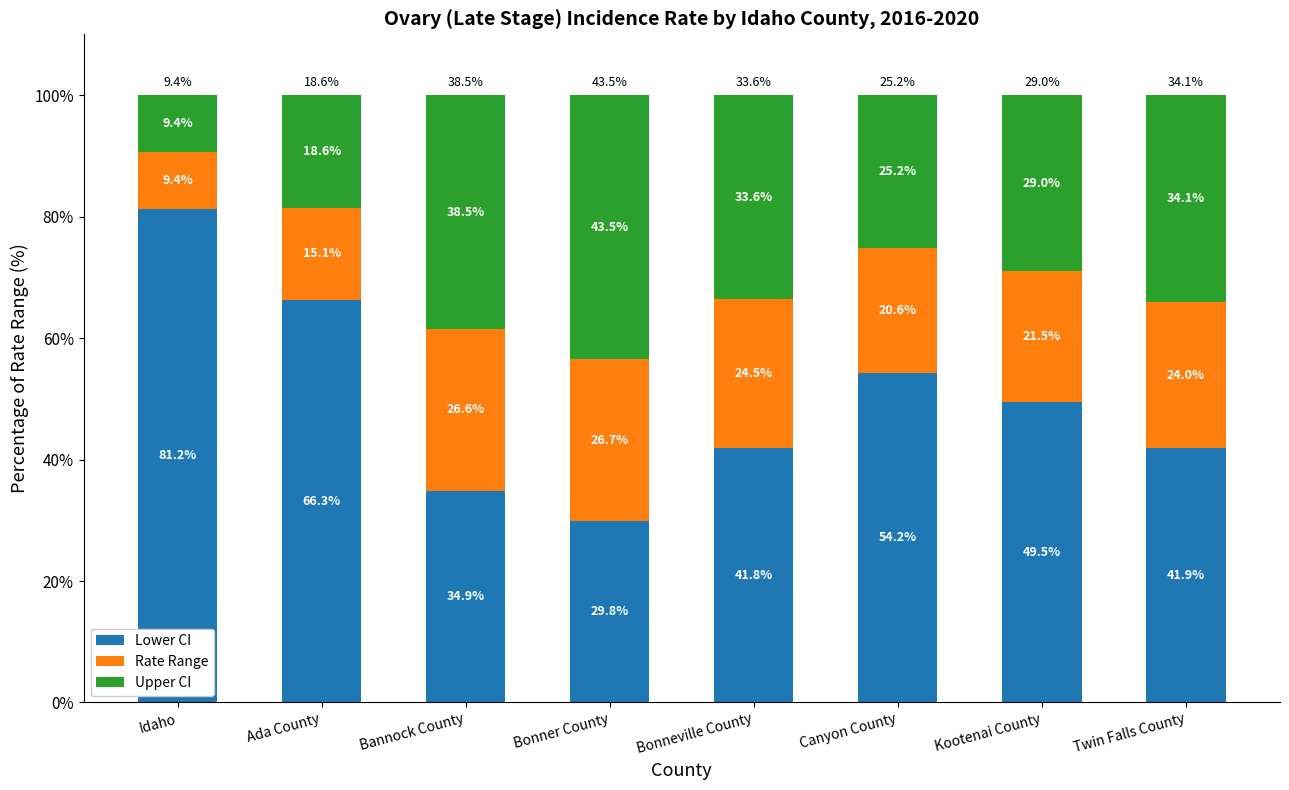

Reading left to right, transcribe the values for Lower CI.

Idaho=81.2	Ada County=66.3	Bannock County=34.9	Bonner County=29.8	Bonneville County=41.8	Canyon County=54.2	Kootenai County=49.5	Twin Falls County=41.9